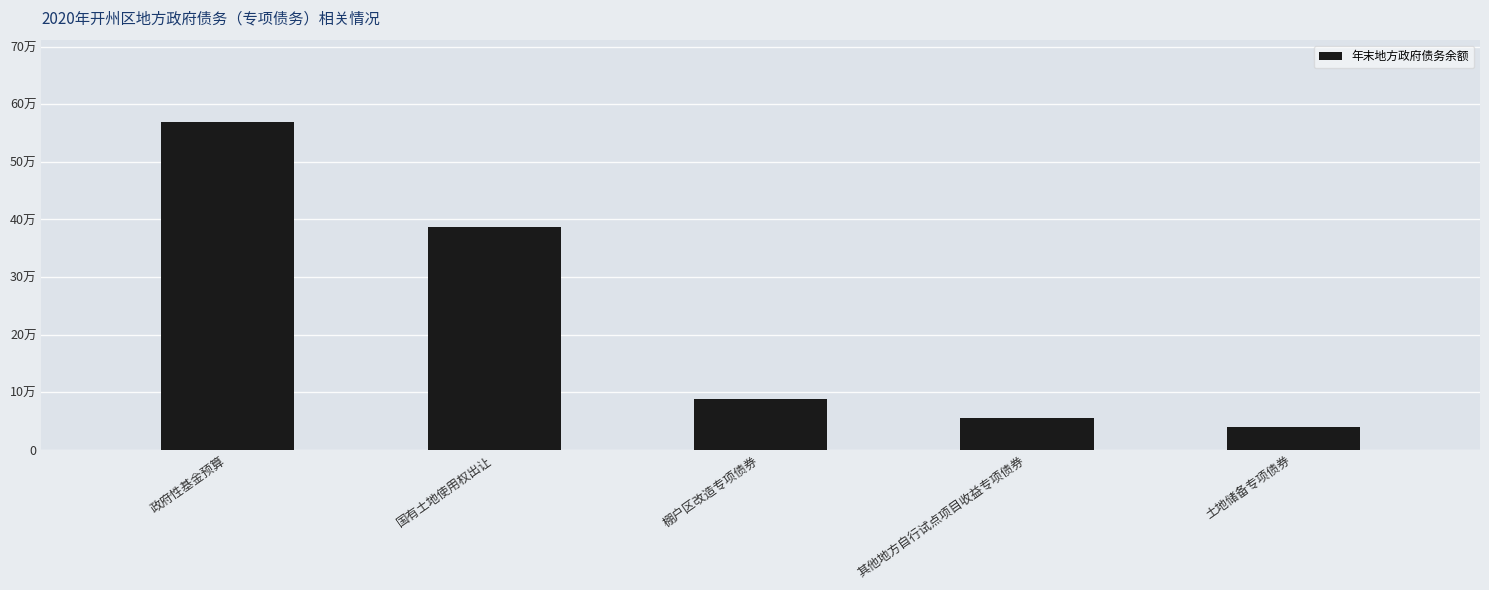

Where is the data nearest to the value 304800?

国有土地使用权出让